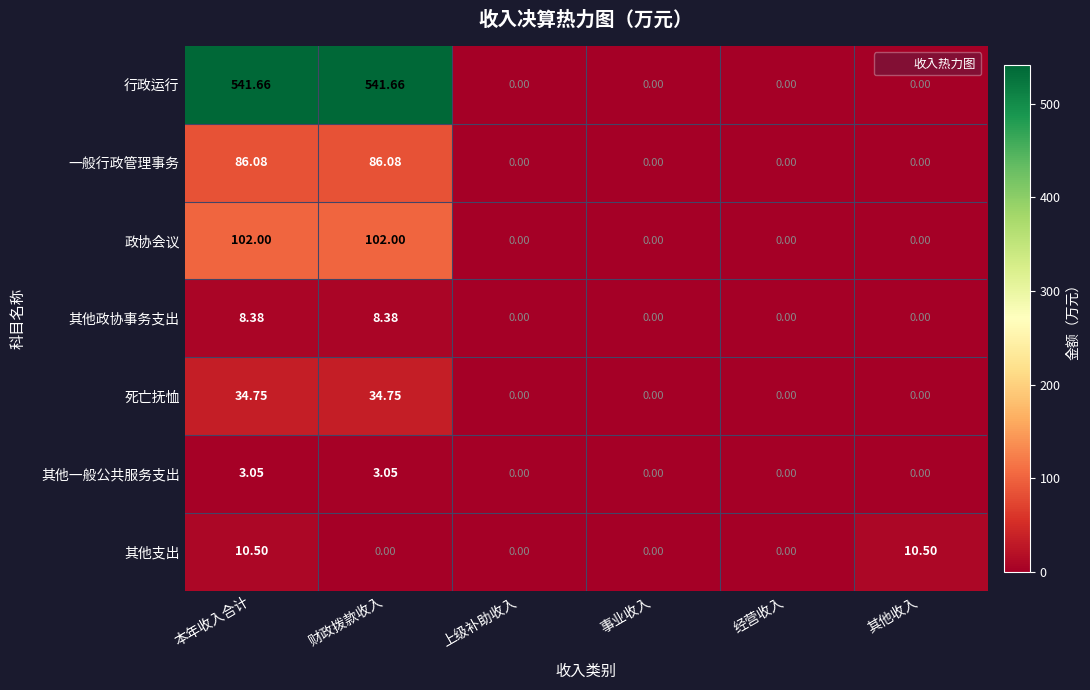

What is the total value across all series at 财政拨款收入?

775.9